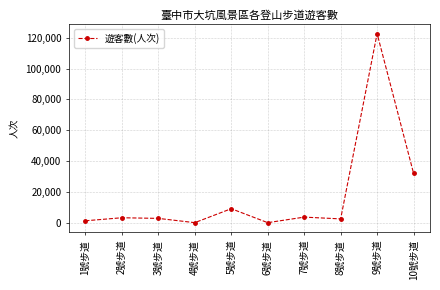

Is it true that the value at 10號步道 is 54788?

False